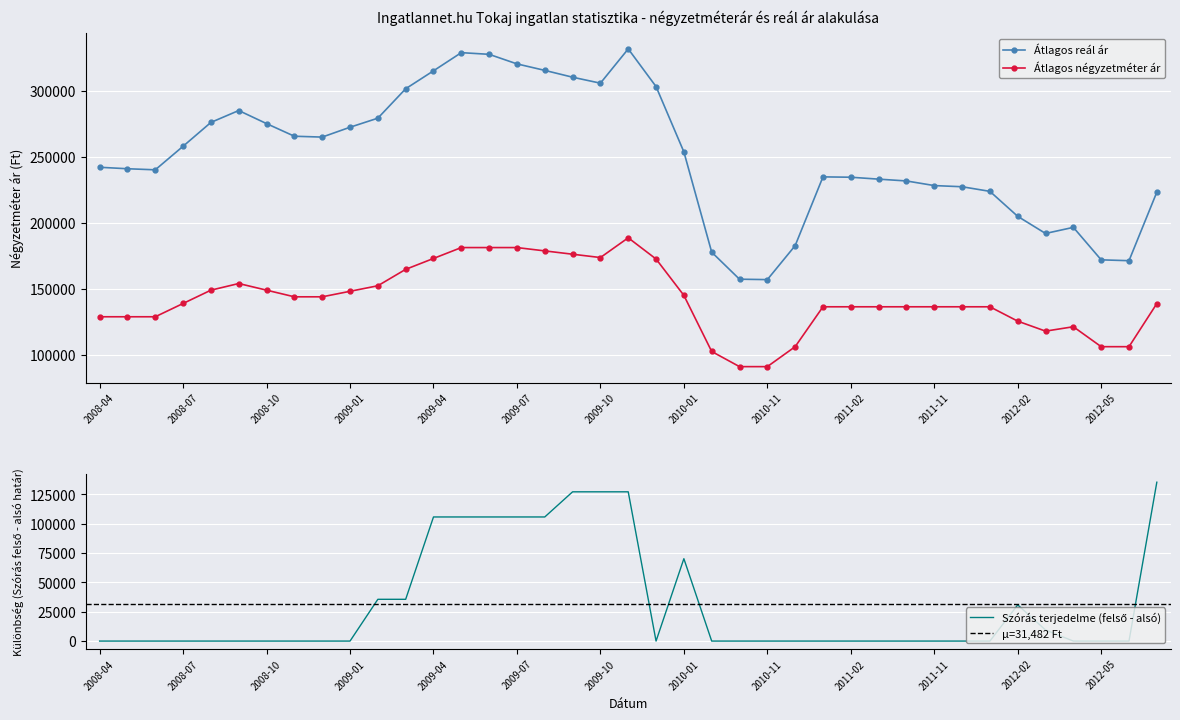

Reading left to right, extract all data points from this chart.

Átlagos négyzetméter ár: 128787	128787	128787	138888	148989	154040	148989	143939	143939	148135	152332	164800	173072	181344	181344	181344	178819	176293	173768	188762	172657	145037	102423	90909	90909	106060	136363	136363	136363	136363	136363	136363	136363	125454	117878	121212	106060	106060	138787
Átlagos reál ár: 242333	241213	240397	258299	276408	285430	275482	265902	265257	272741	279621	301959	315593	329391	328115	320852	315924	310738	306199	332234	303624	254024	177849	157317	157003	182806	235037	234770	233315	231943	228425	227546	224038	205061	192058	196698	172018	171378	223428